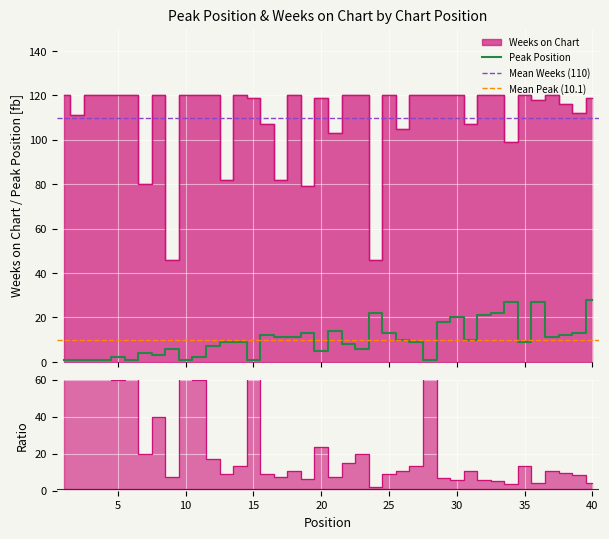

In Weeks on Chart, how many points are higher than both neighbors (excluding endpoints)?

7